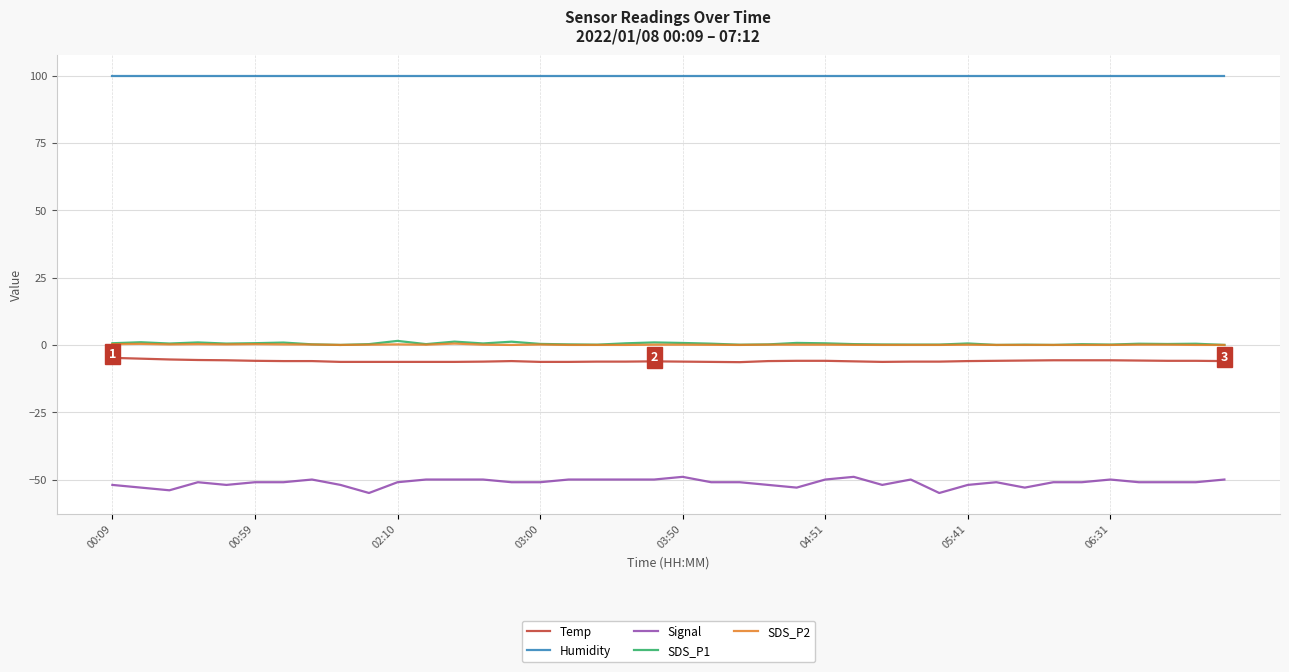

True or false: Humidity and Temp intersect in this chart.

False